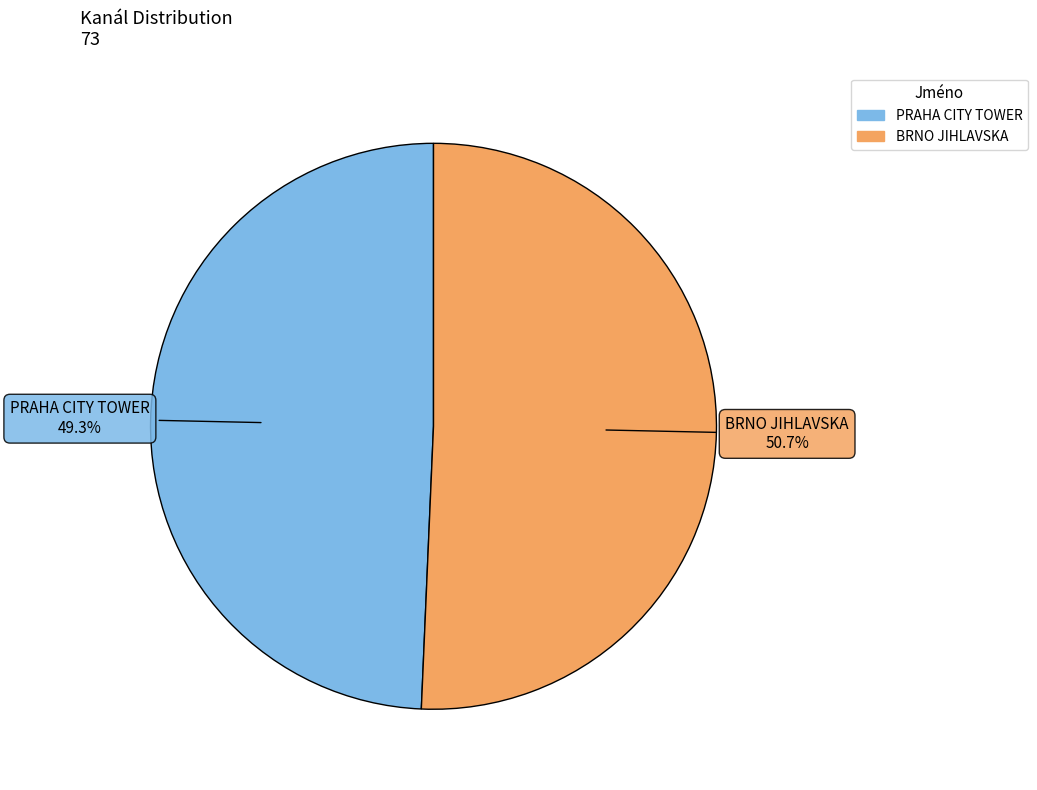

What is the ratio of the value at PRAHA CITY TOWER to the value at BRNO JIHLAVSKA?

1.0